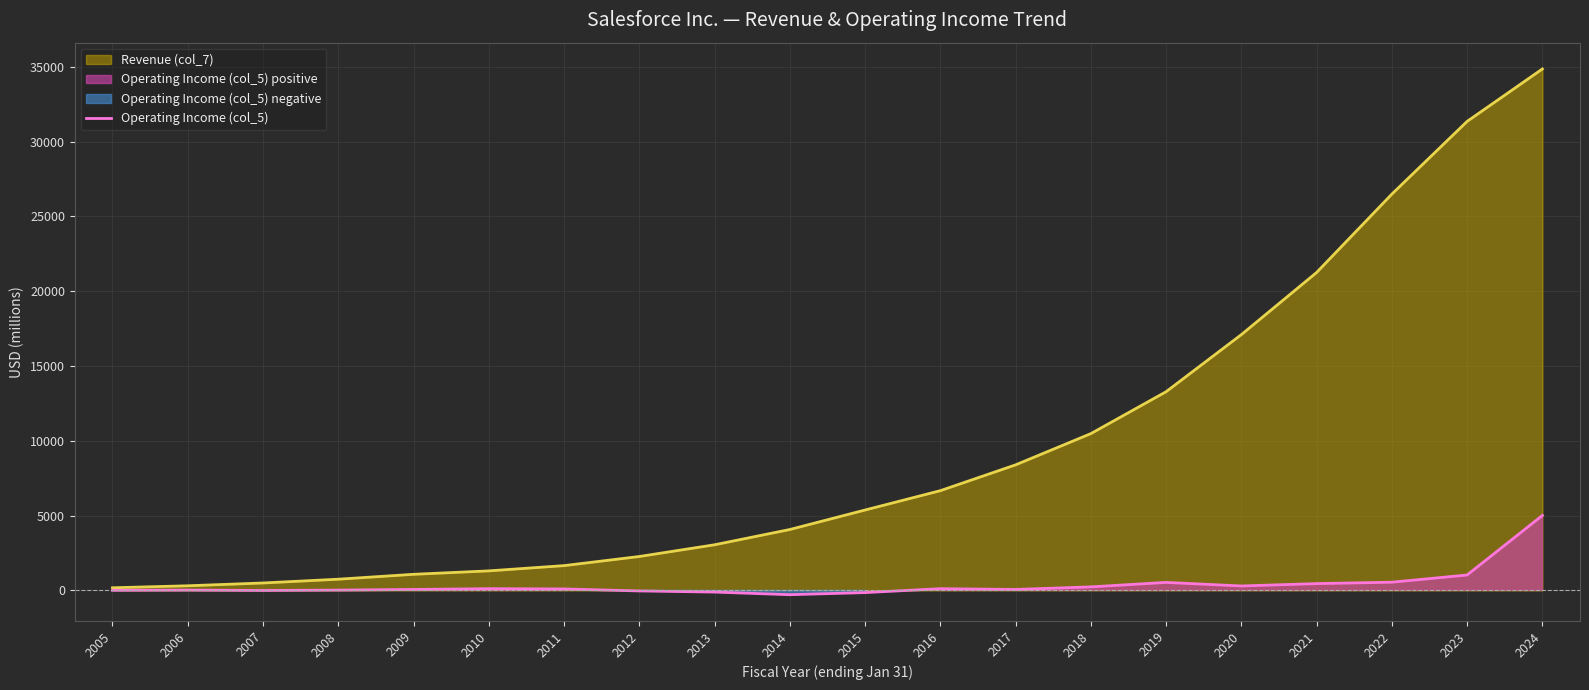

Reading left to right, list all the values displayed in this chart.

2005=7	2006=20	2007=-4	2008=20	2009=64	2010=115	2011=97	2012=-35	2013=-111	2014=-286	2015=-146	2016=115	2017=64	2018=236	2019=535	2020=297	2021=455	2022=548	2023=1030	2024=5011